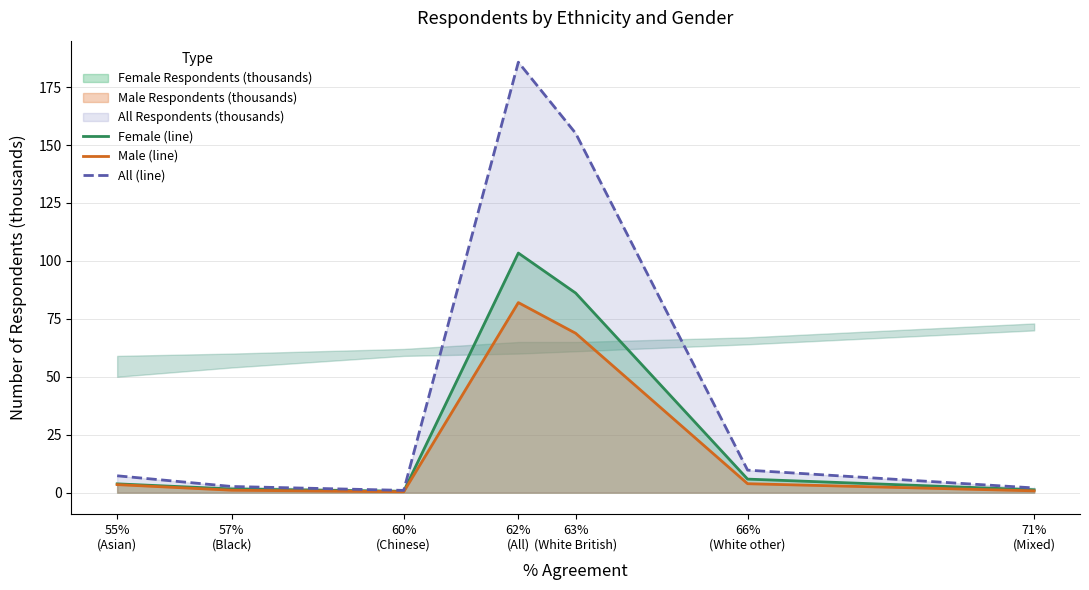

At which label does Female (line) reach its peak?

62%
(All)